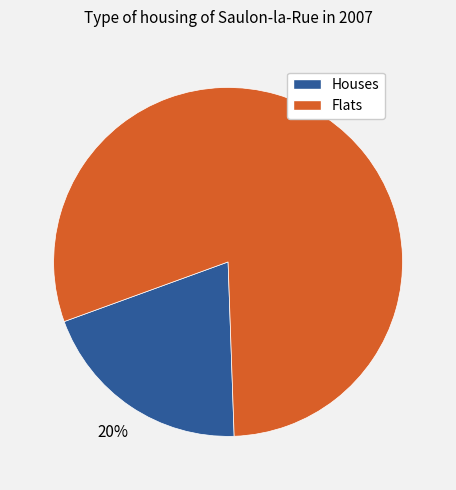

To the nearest percent, what is the average slice percentage?

50%